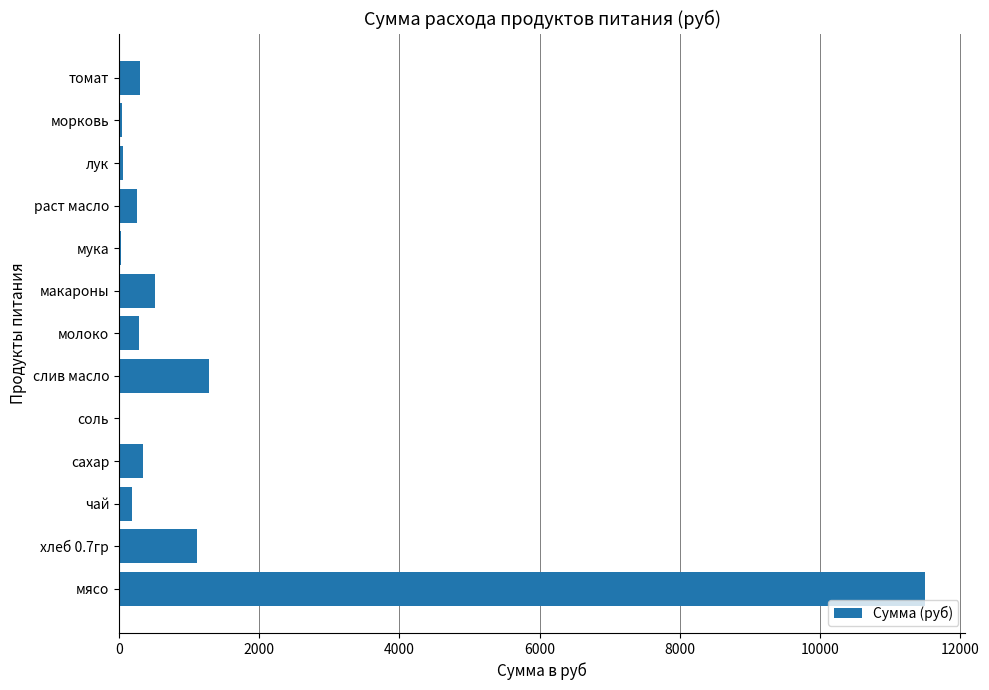

The chart shows a value of 299.8 at томат. True or false?

True